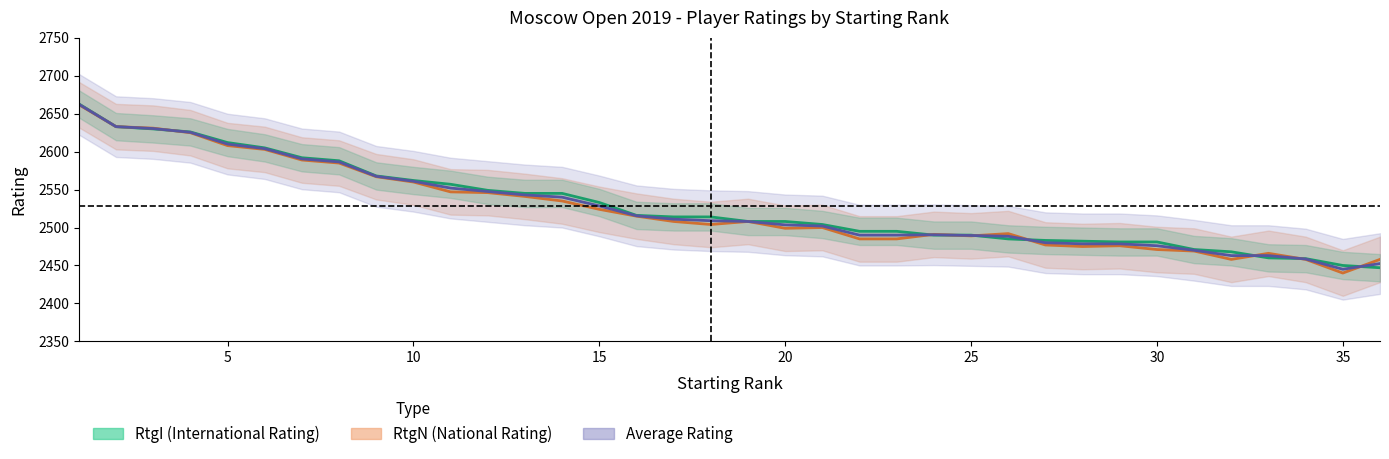

What is the average value of the RtgN (National Rating) series?

2524.4